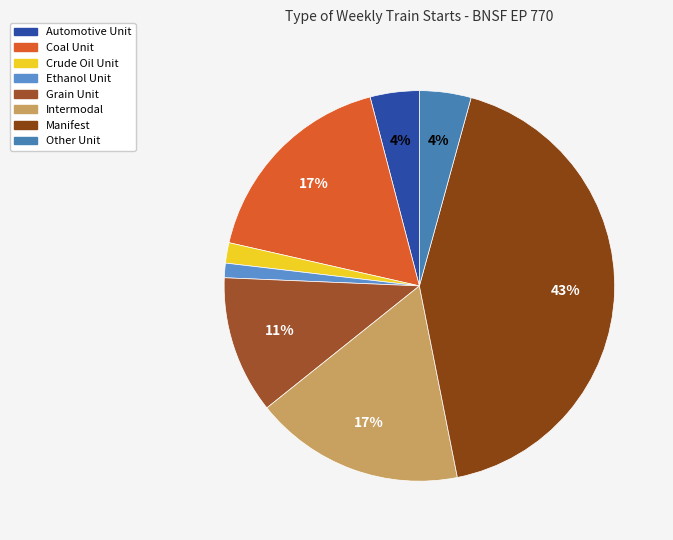

Between Manifest and Coal Unit, which is larger?

Manifest